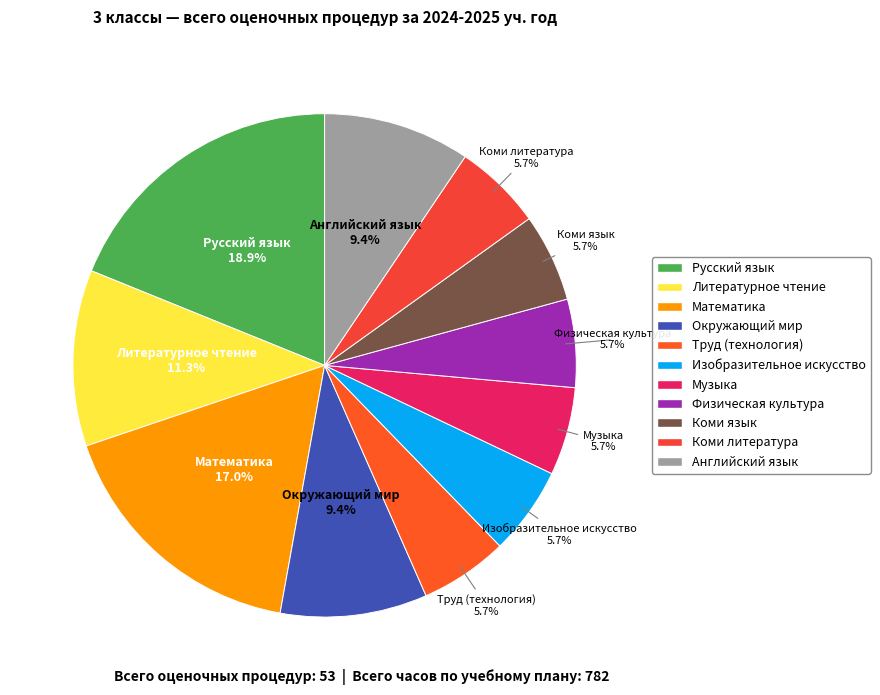

To the nearest percent, what portion does Коми язык represent?

6%